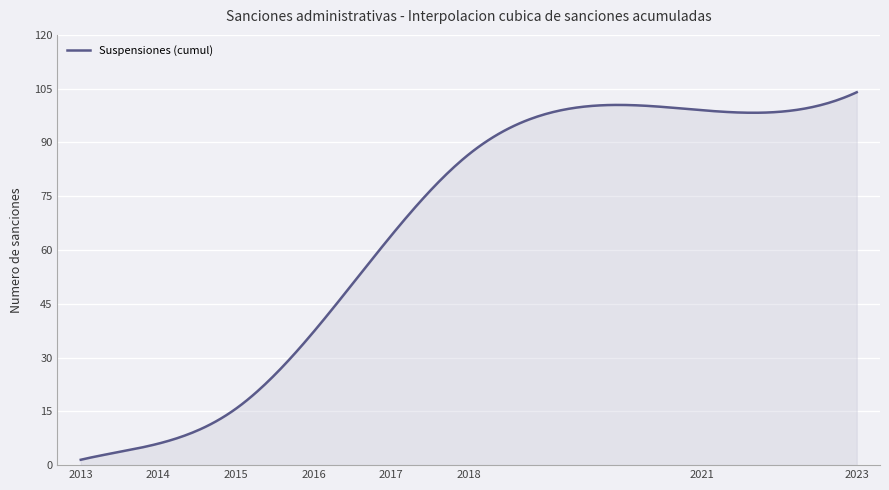

What is the difference between the maximum and minimum values?

102.5